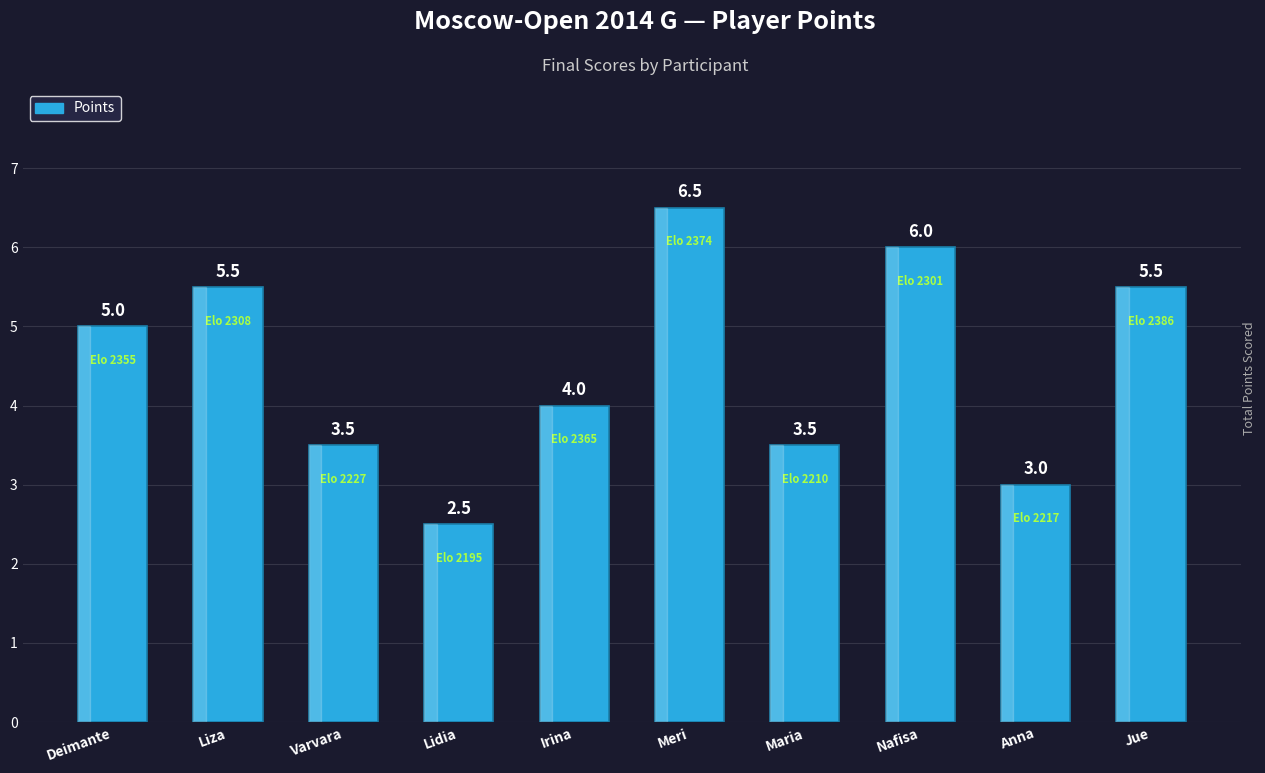

Reading right to left, transcribe all the data shown in this chart.

5.5	3.0	6.0	3.5	6.5	4.0	2.5	3.5	5.5	5.0